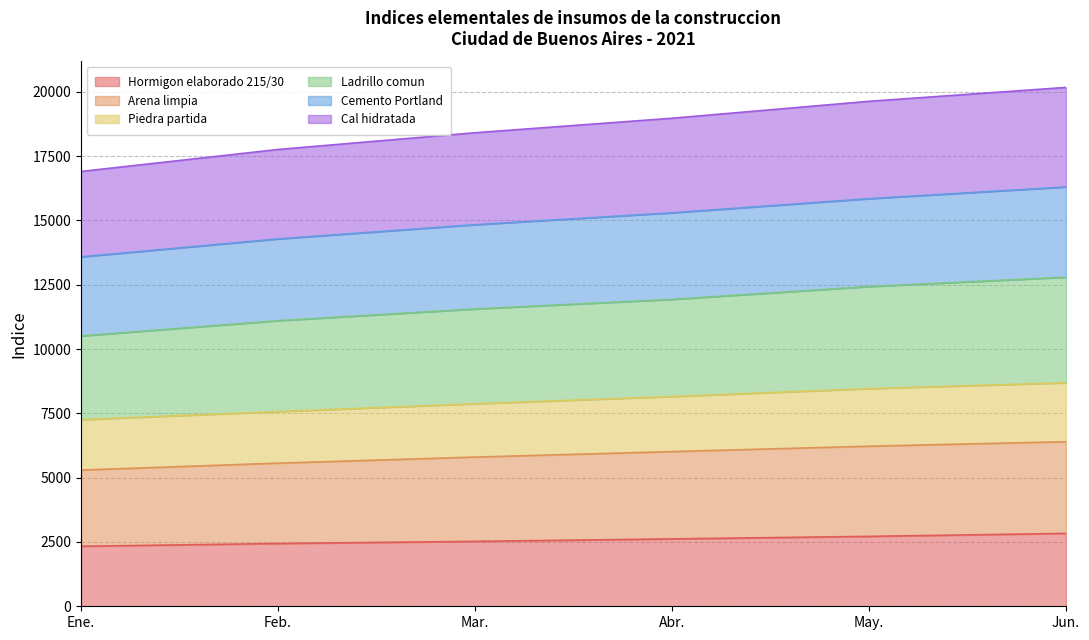

What are all the series names shown in the legend?

Hormigon elaborado 215/30, Arena limpia, Piedra partida, Ladrillo comun, Cemento Portland, Cal hidratada